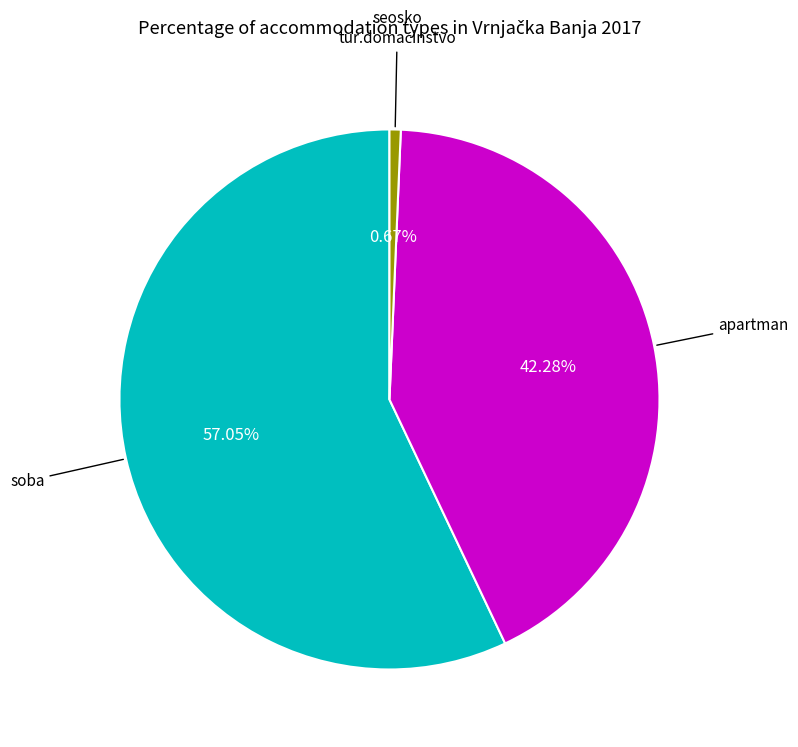

Is there a majority slice in this chart?

Yes